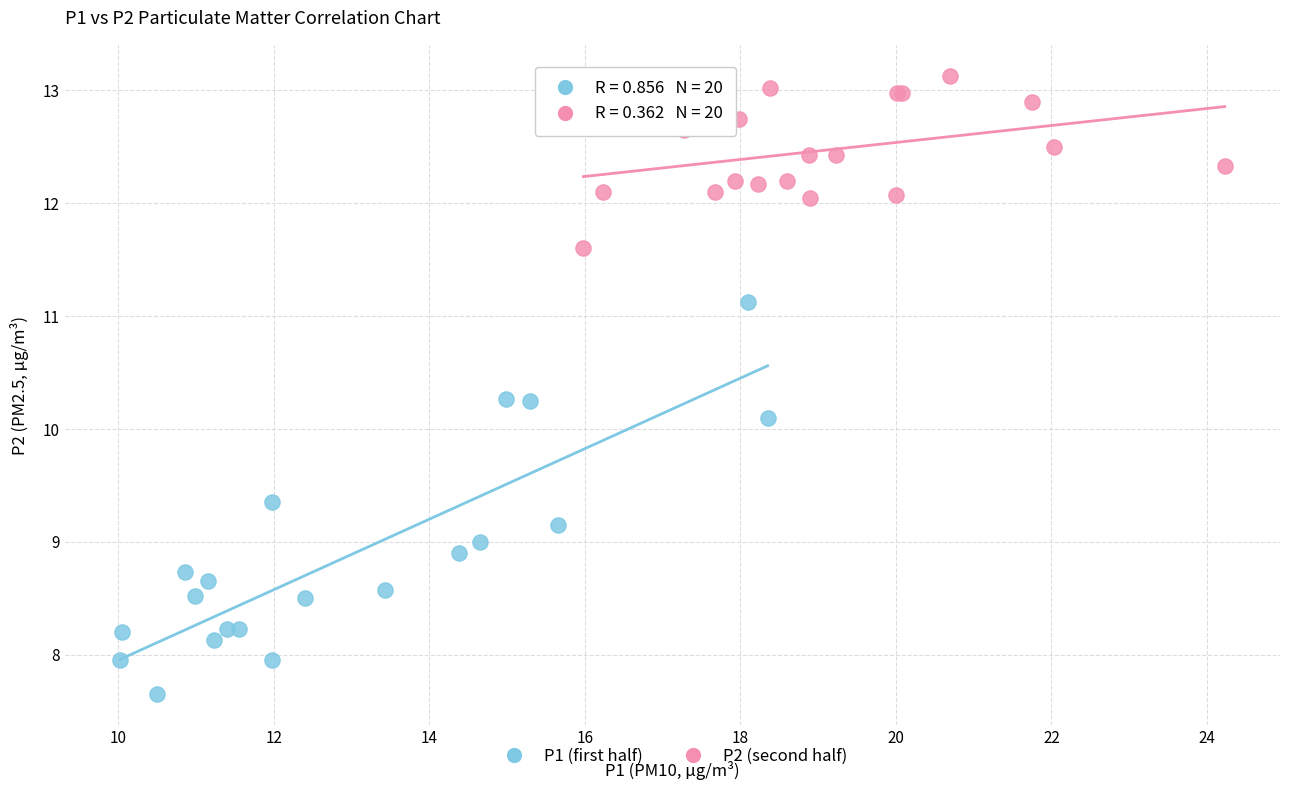

Which series reaches the minimum Y coordinate?

P1 (first half)